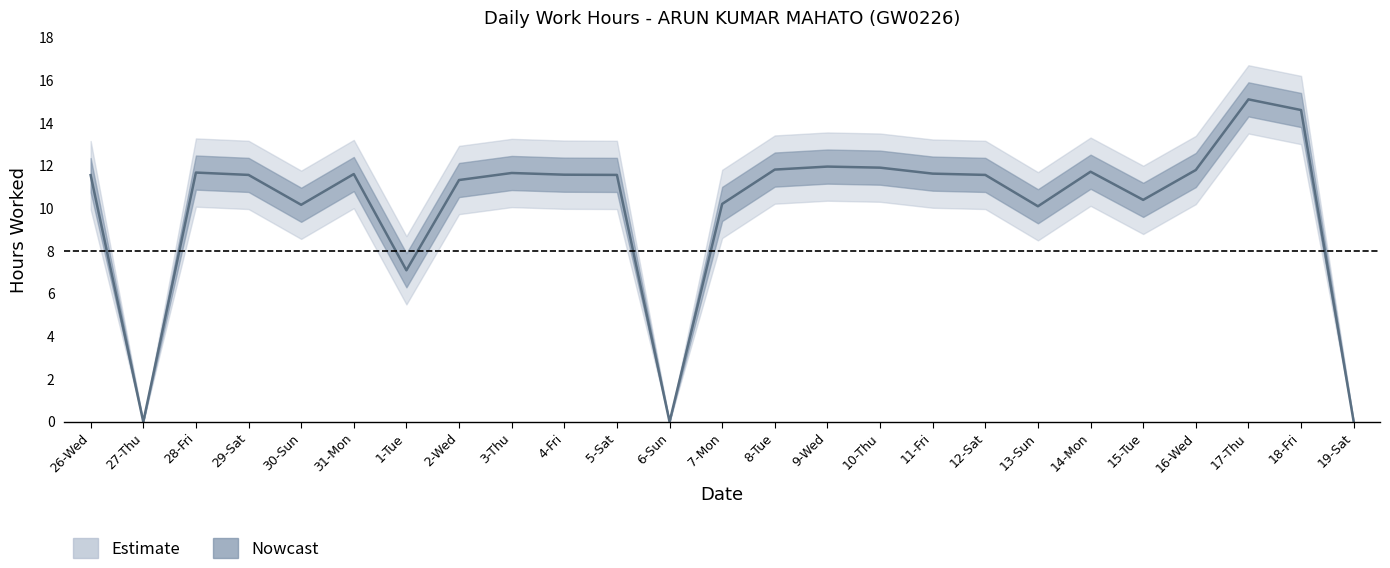

At which label is the value closest to 7?

1-Tue